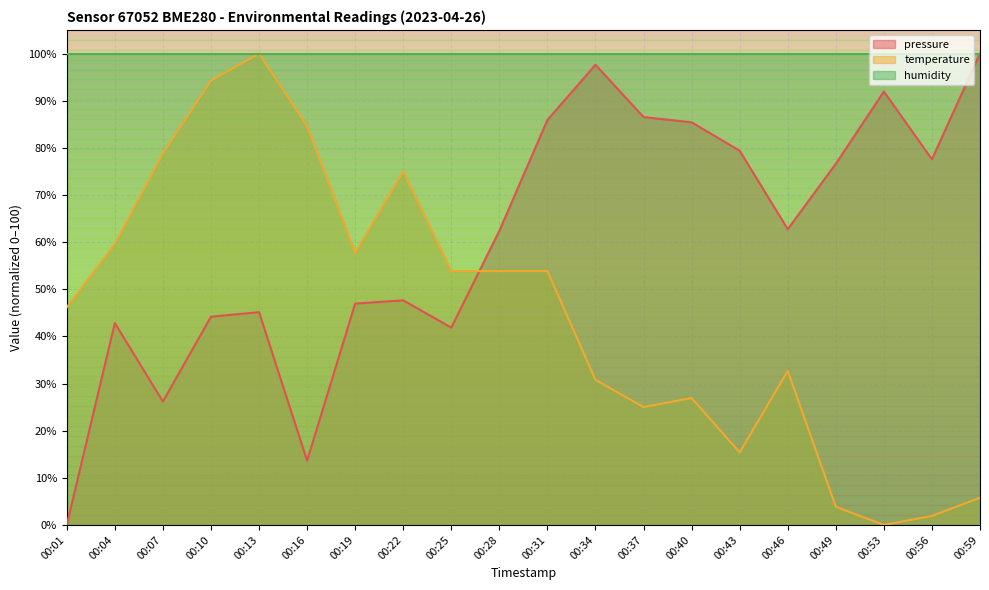

Where do temperature and pressure first cross each other?

00:25 and 00:28